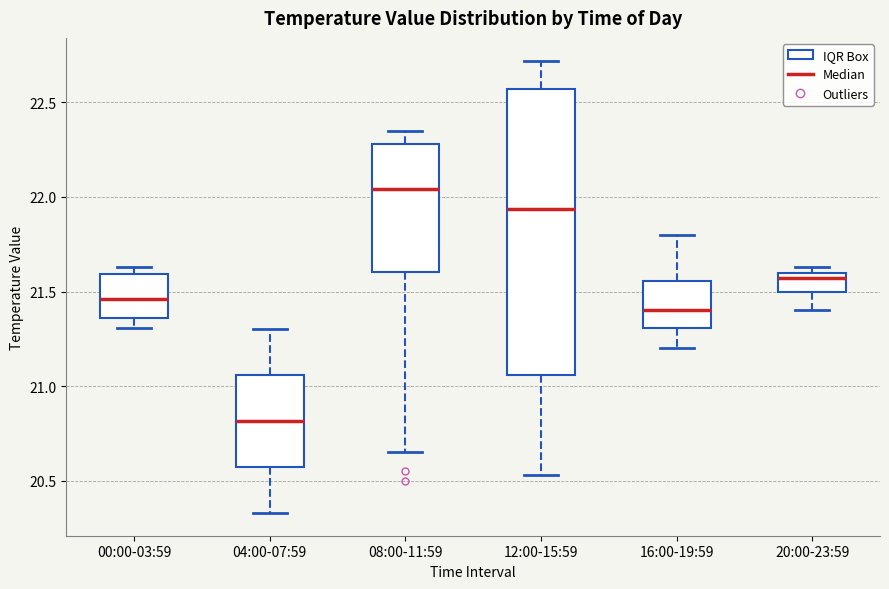

Where does the upper whisker of the box for 08:00-11:59 end on the y-axis? The values are not printed on the chart, so give them approximately, as read against the axis.

22.35